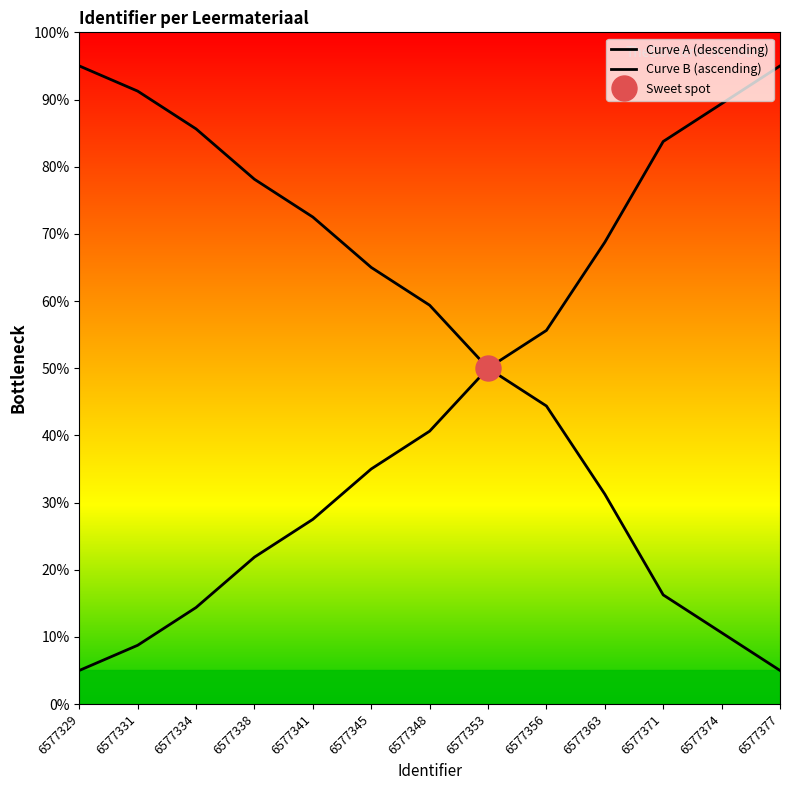

True or false: Curve A (descending) has more than 1 points higher than both neighbors.

False